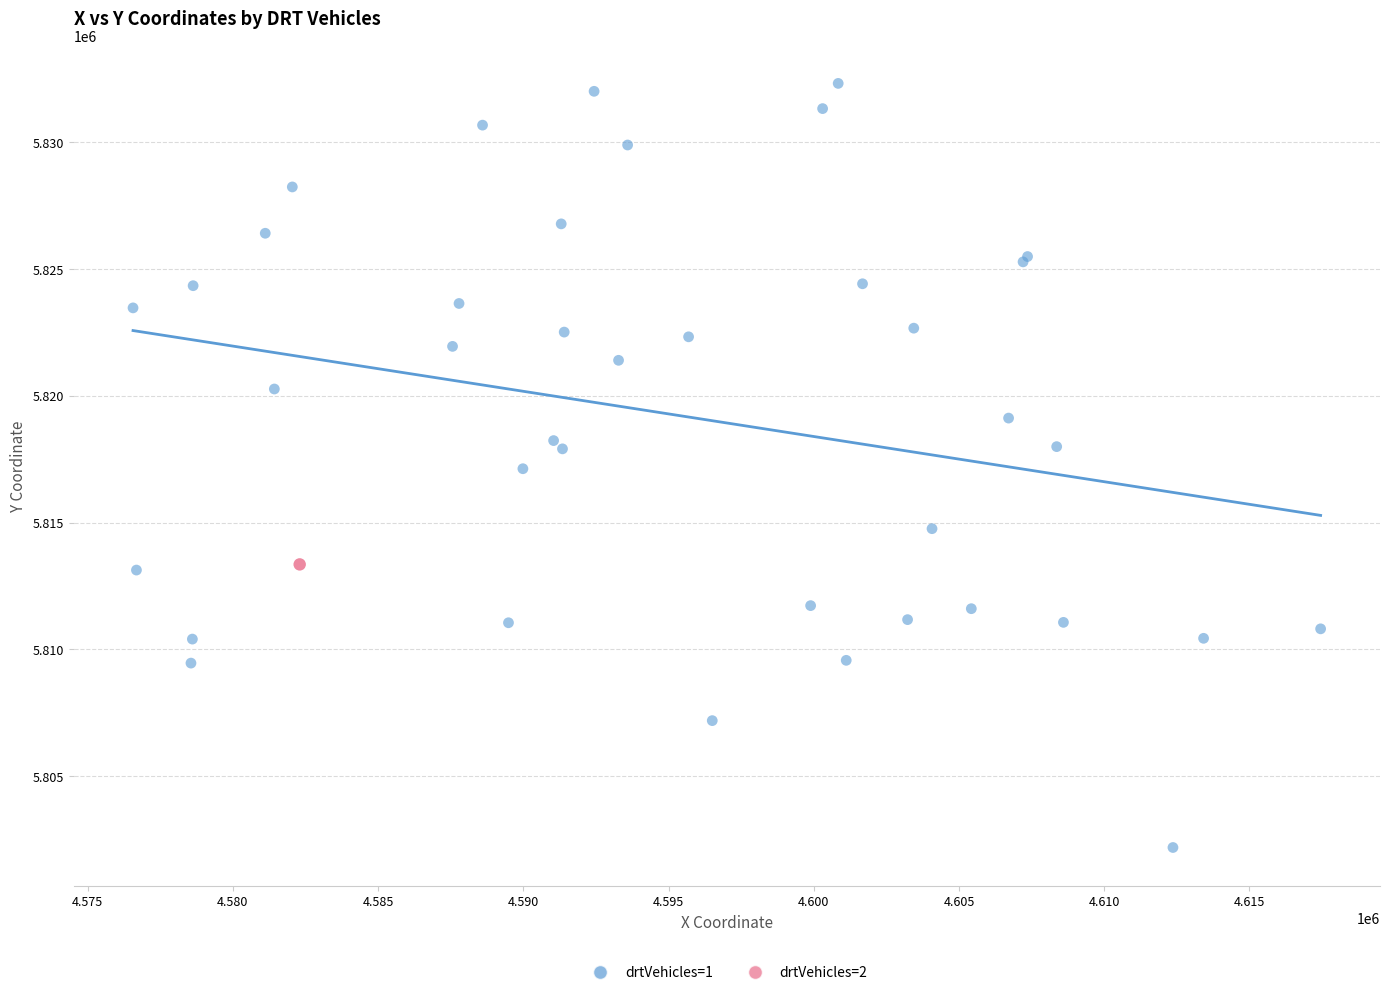

What are all the series names shown in the legend?

drtVehicles=1, drtVehicles=2